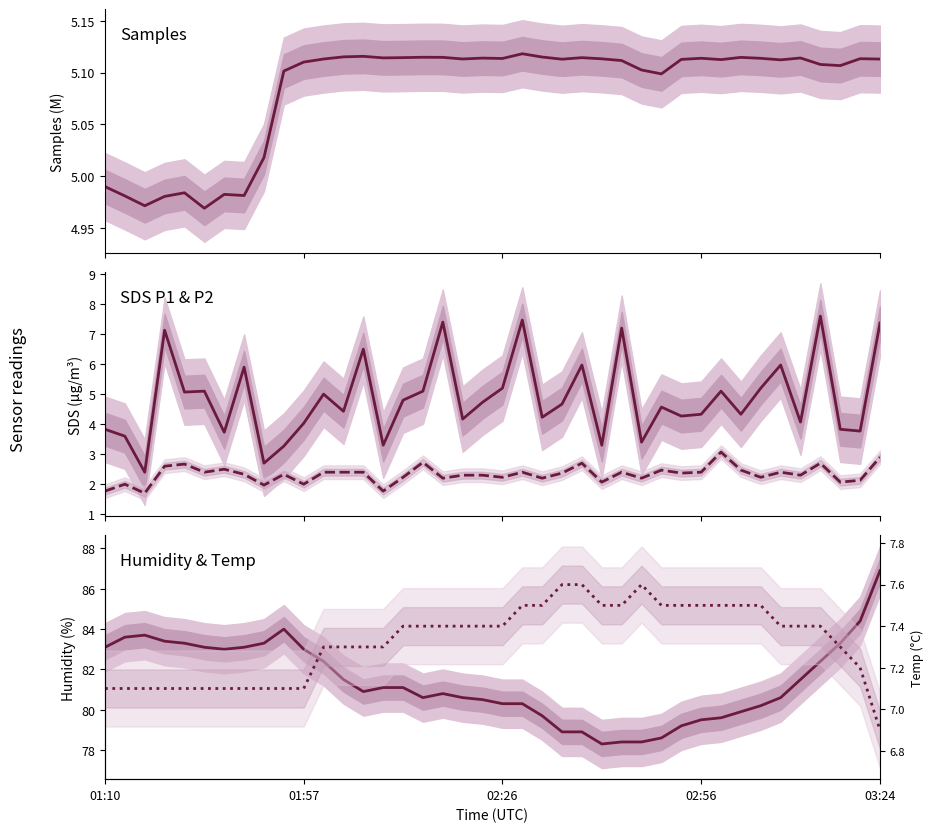

Is the value of SDS_P2 at 11 greater than the value of Humidity at 02:56?

No